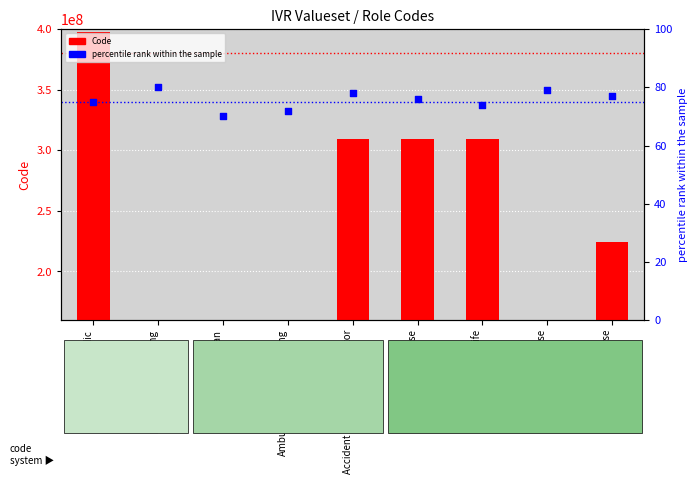

Which series contains the lowest Y value?

percentile rank within the sample